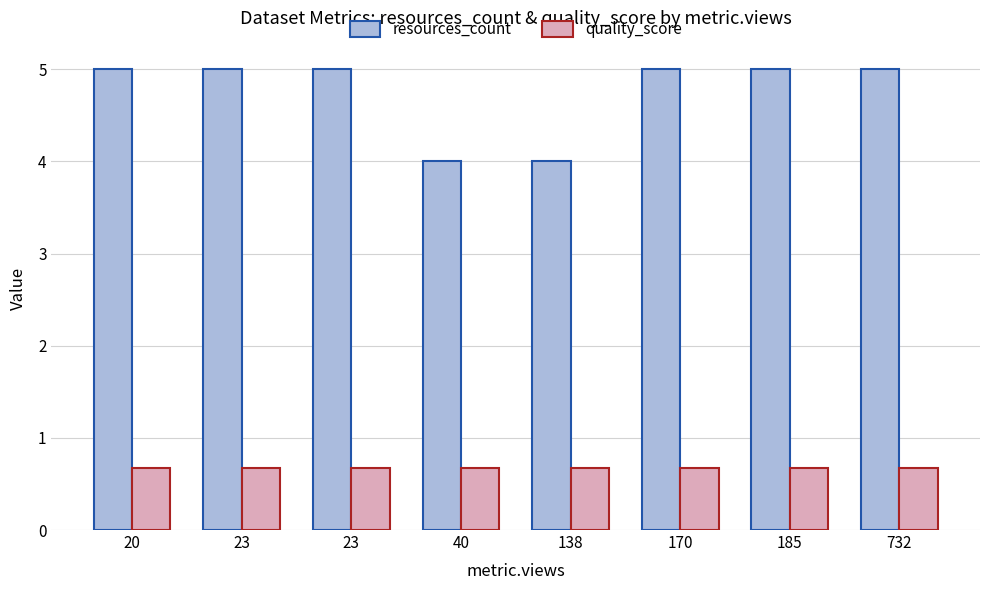

The resources_count series shows 1.1 at 185. True or false?

False